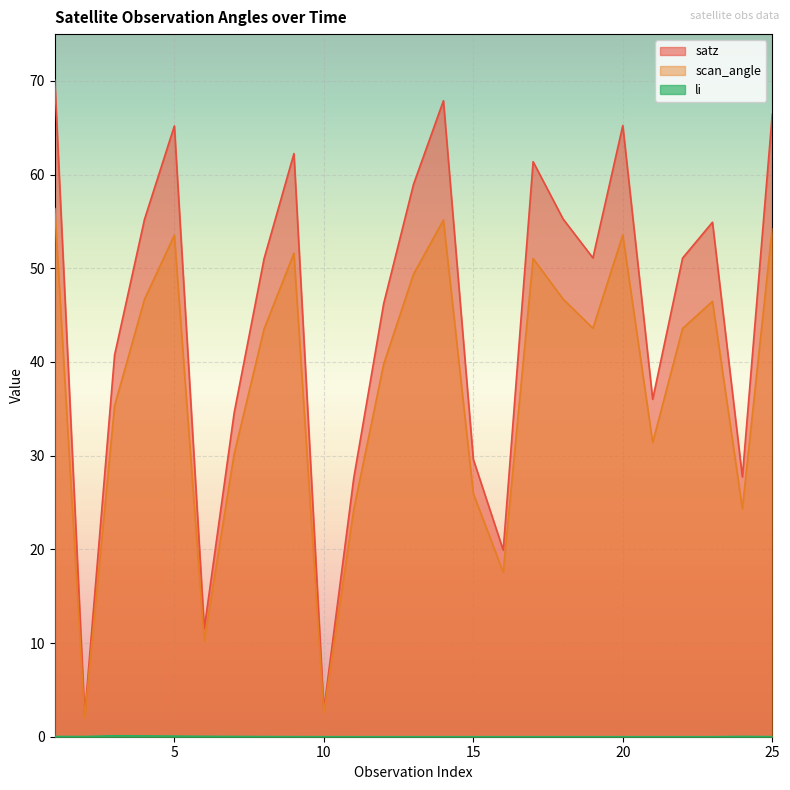

At 12, list the series in order from smallest to largest.

li, scan_angle, satz